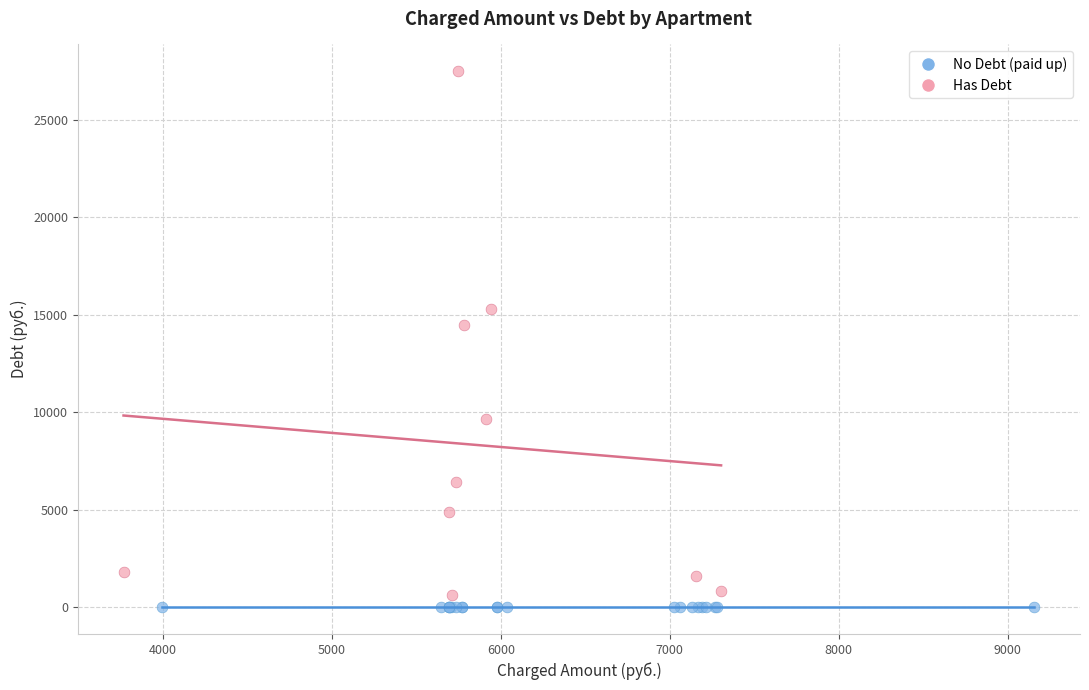

Which series contains the highest Y value?

Has Debt